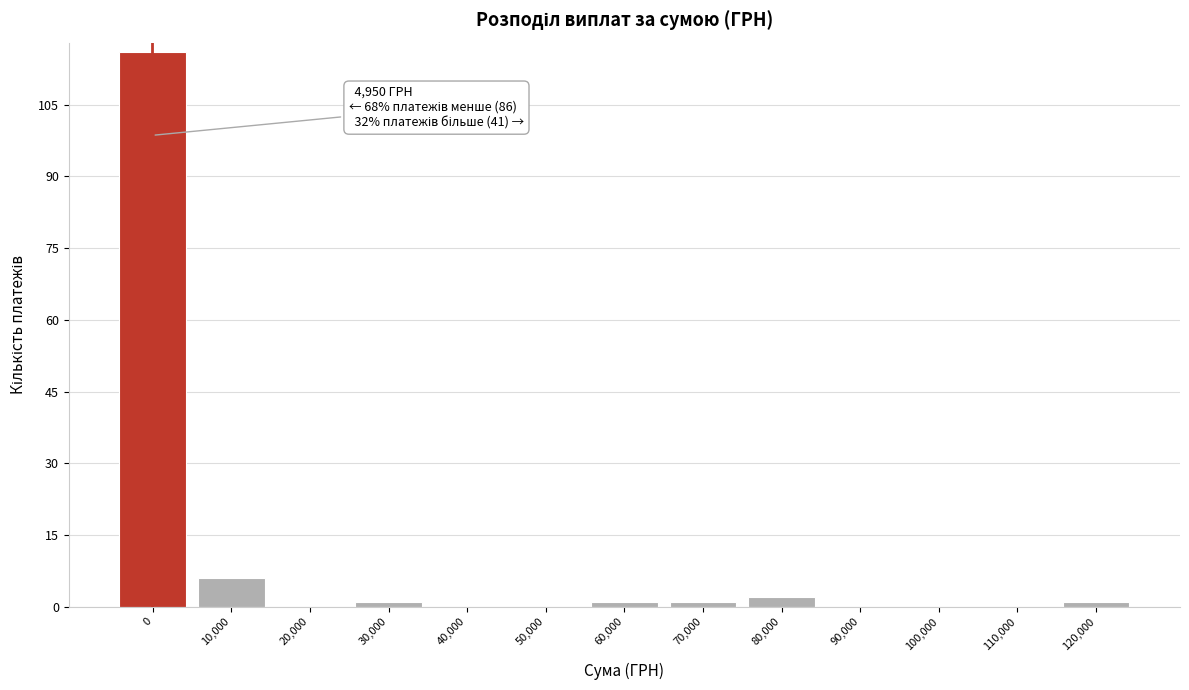

Reading left to right, what are all the values shown in this chart?

0=116	10,000=6	20,000=0	30,000=1	40,000=0	50,000=0	60,000=1	70,000=1	80,000=2	90,000=0	100,000=0	110,000=0	120,000=1